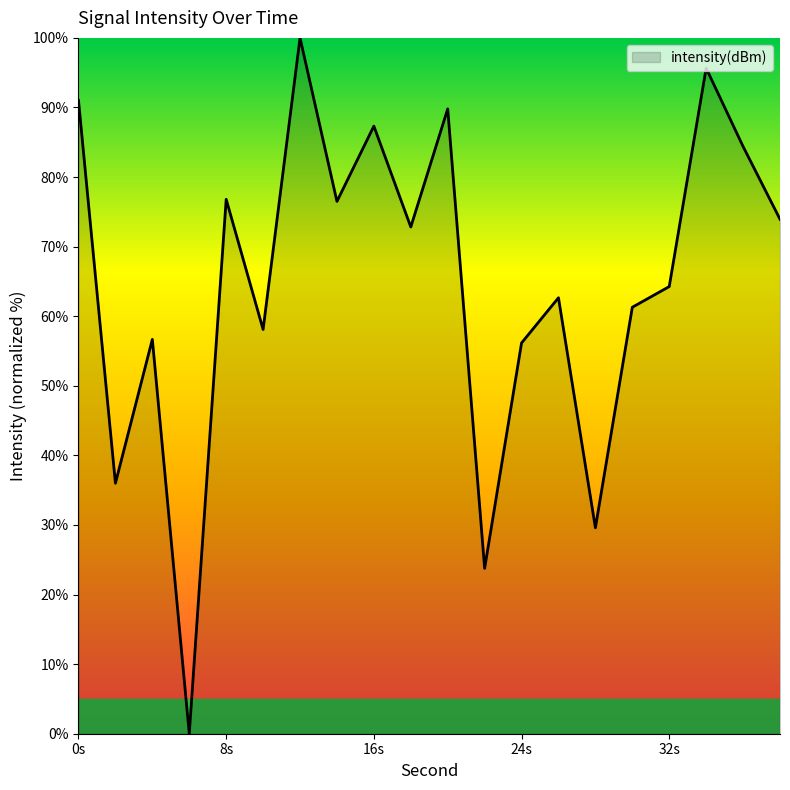

What is the difference between the maximum and minimum values?

100.0